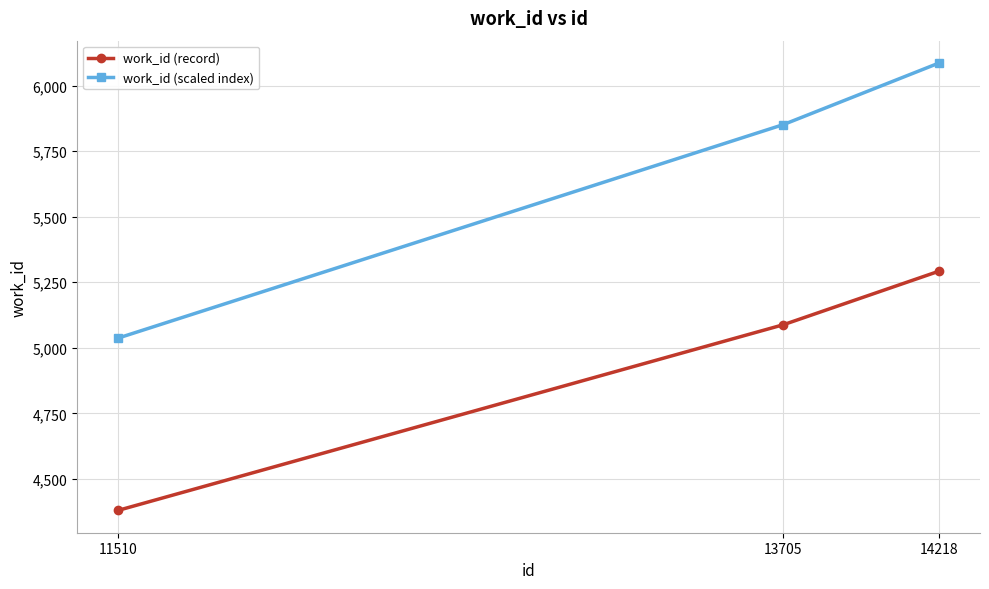

What is the spread (max minus min) of values at 14218?

793.8